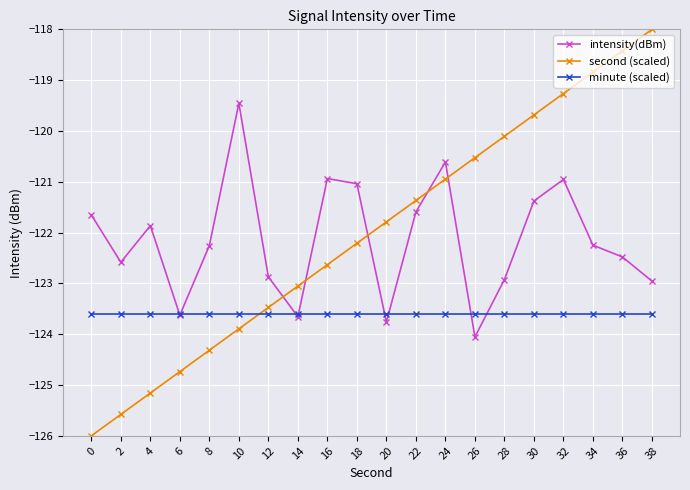

Between 2 and 20, which series saw the biggest shift?

second (scaled)